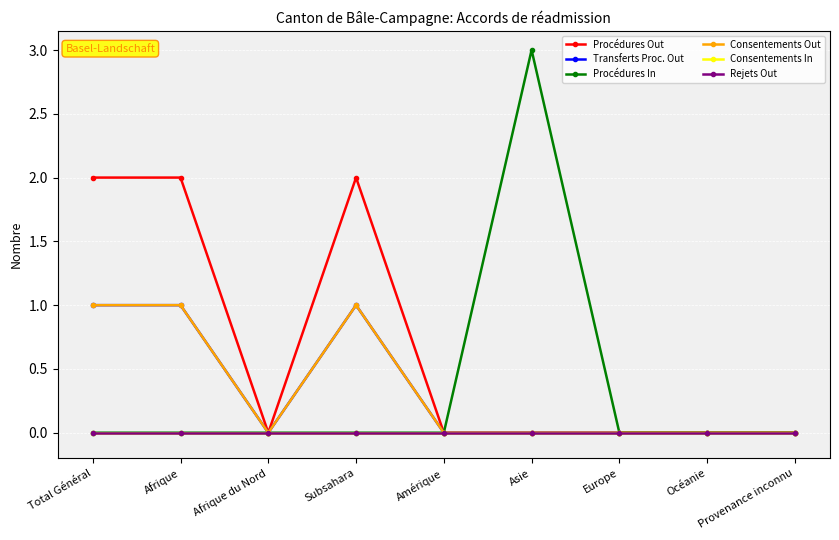

List the series in order of their peak value, highest first.

Procédures In, Procédures Out, Transferts Proc. Out, Consentements Out, Consentements In, Rejets Out